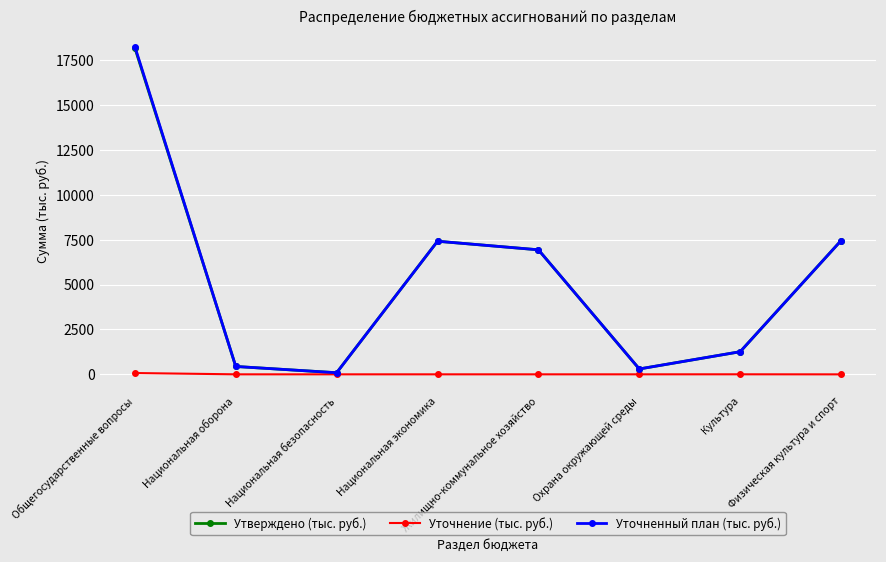

True or false: Уточненный план (тыс. руб.) has a value of 1261.4 at Культура.

True